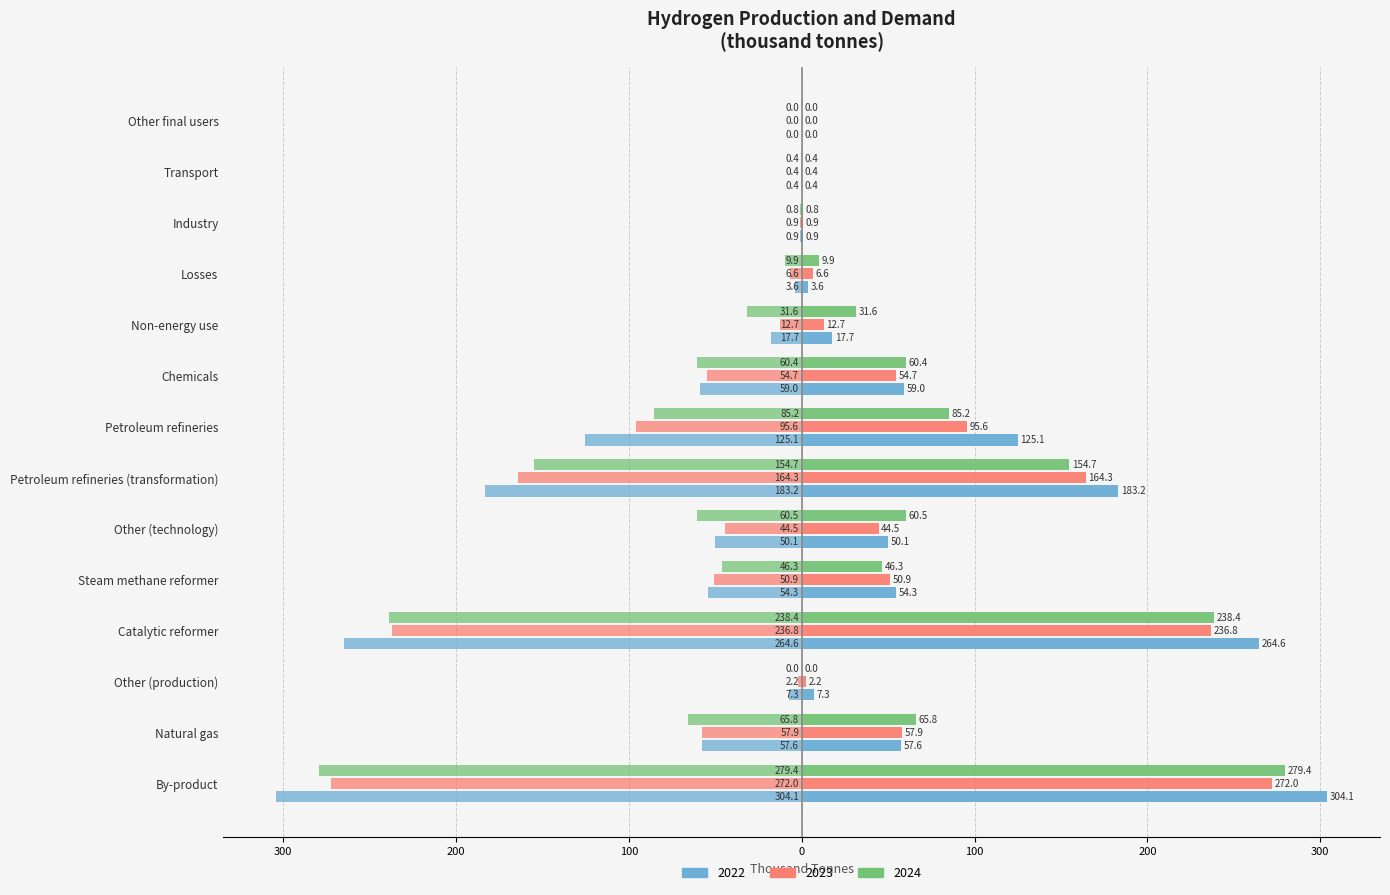

Is it true that the value at Petroleum refineries is -197.2?

False